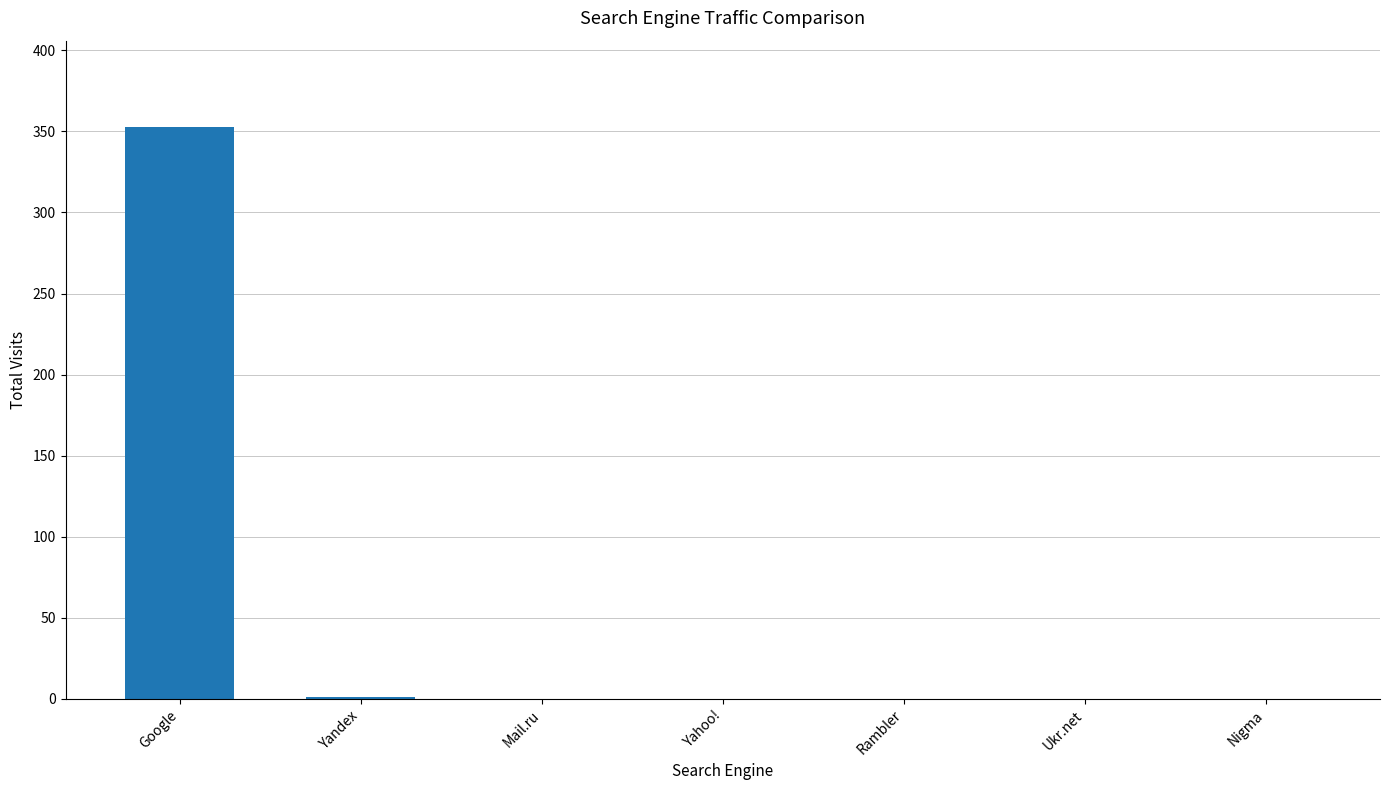

Count the number of categories in the chart.

7